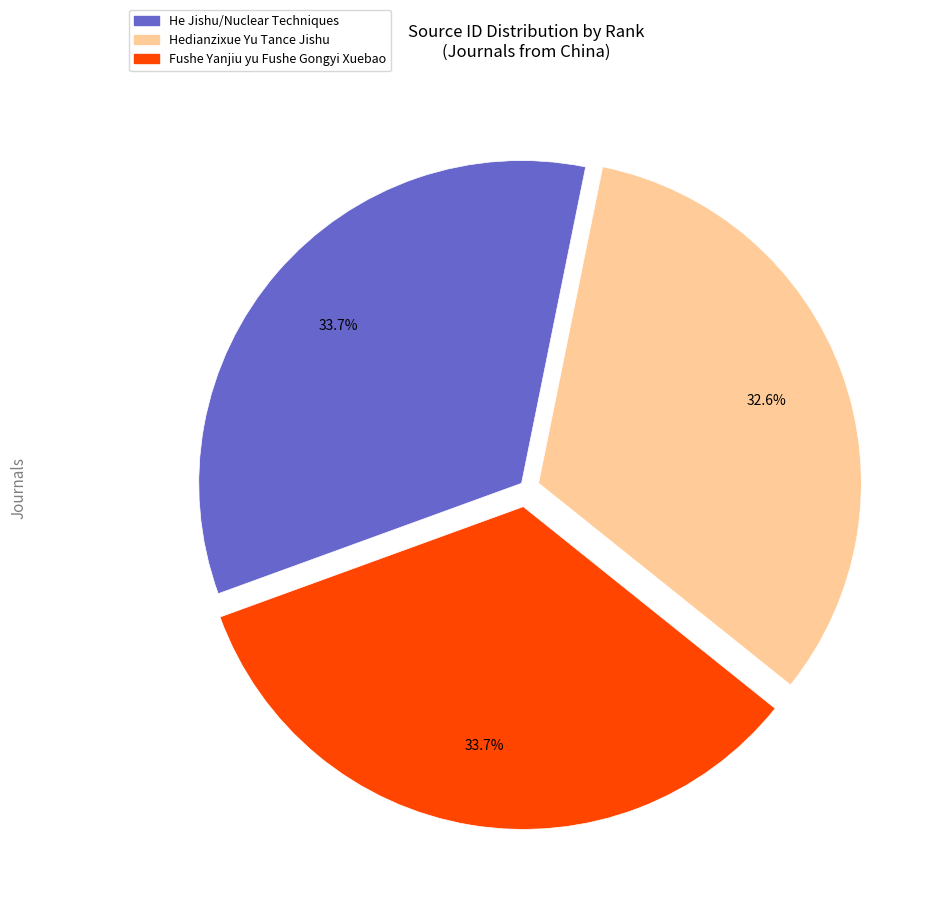

Which slice is the smallest?

Hedianzixue Yu Tance Jishu